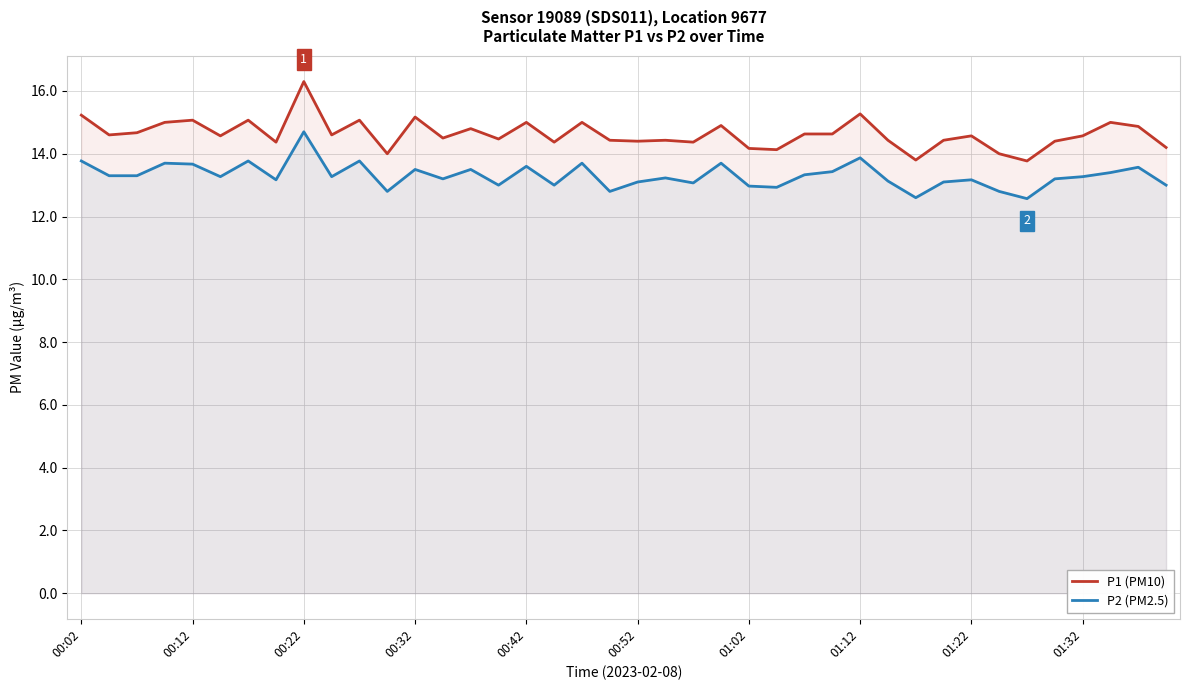

At how many categories does at least one series exceed 13?

40